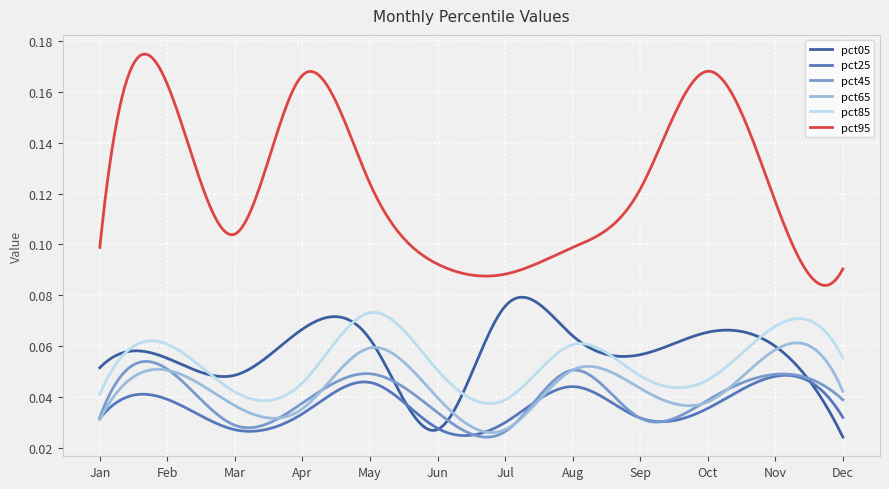

Which series has the largest total across all categories?

pct95